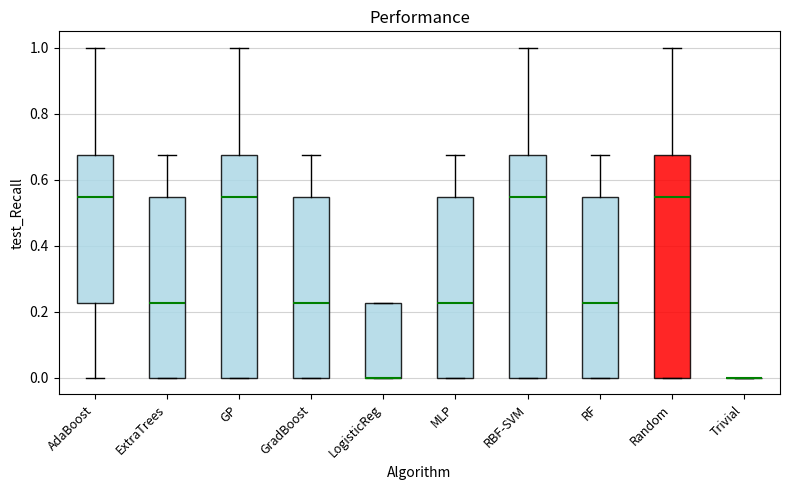

Reading left to right, read every box against the y-axis: the position of its median line, the range the box covers, and the ends of its whiskers. The values are not printed on the chart, so give them approximately, as read against the axis.

AdaBoost: median 0.54, box 0.22 to 0.68, whiskers 0.00 to 1.00
ExtraTrees: median 0.22, box 0.00 to 0.54, whiskers 0.00 to 0.68
GP: median 0.54, box 0.00 to 0.68, whiskers 0.00 to 1.00
GradBoost: median 0.22, box 0.00 to 0.54, whiskers 0.00 to 0.68
LogisticReg: median 0.00 (drawn on the box's lower edge), box 0.00 to 0.22, whiskers 0.00 to 0.22
MLP: median 0.22, box 0.00 to 0.54, whiskers 0.00 to 0.68
RBF-SVM: median 0.54, box 0.00 to 0.68, whiskers 0.00 to 1.00
RF: median 0.22, box 0.00 to 0.54, whiskers 0.00 to 0.68
Random: median 0.54, box 0.00 to 0.68, whiskers 0.00 to 1.00
Trivial: box collapsed to a line at 0.00, whiskers 0.00 to 0.00